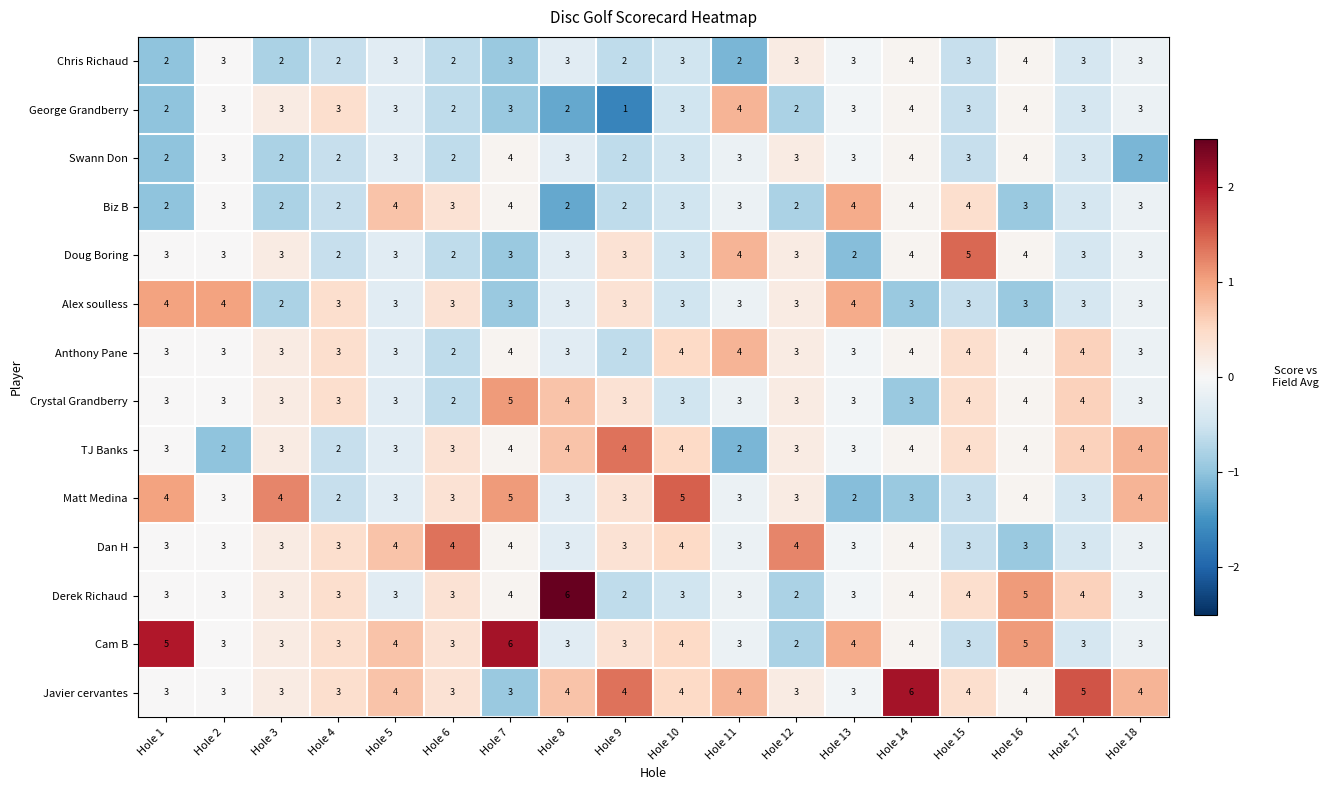

Is it true that George Grandberry equals 2 at Hole 6?

True